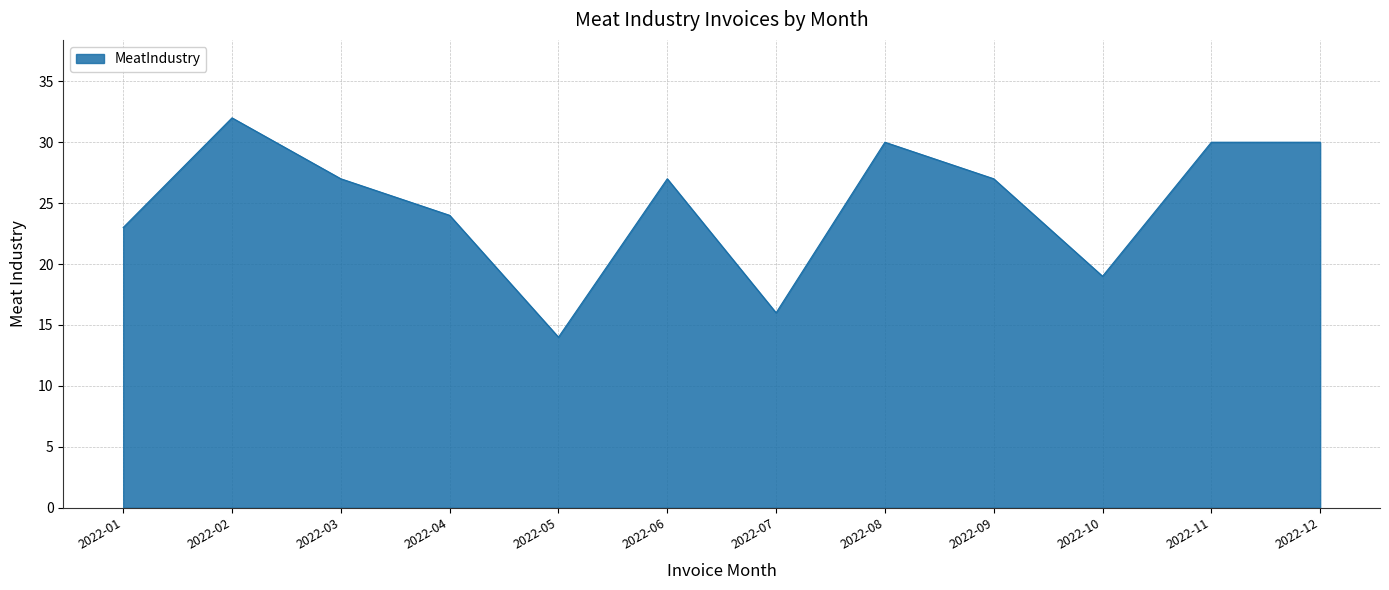

What is the change in value from 2022-01 to 2022-09?

+4